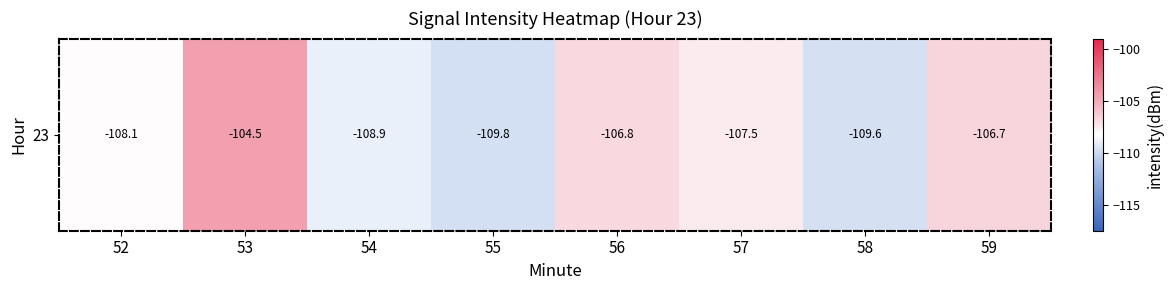

List the labels in order of value, largest first.

53, 59, 56, 57, 52, 54, 58, 55